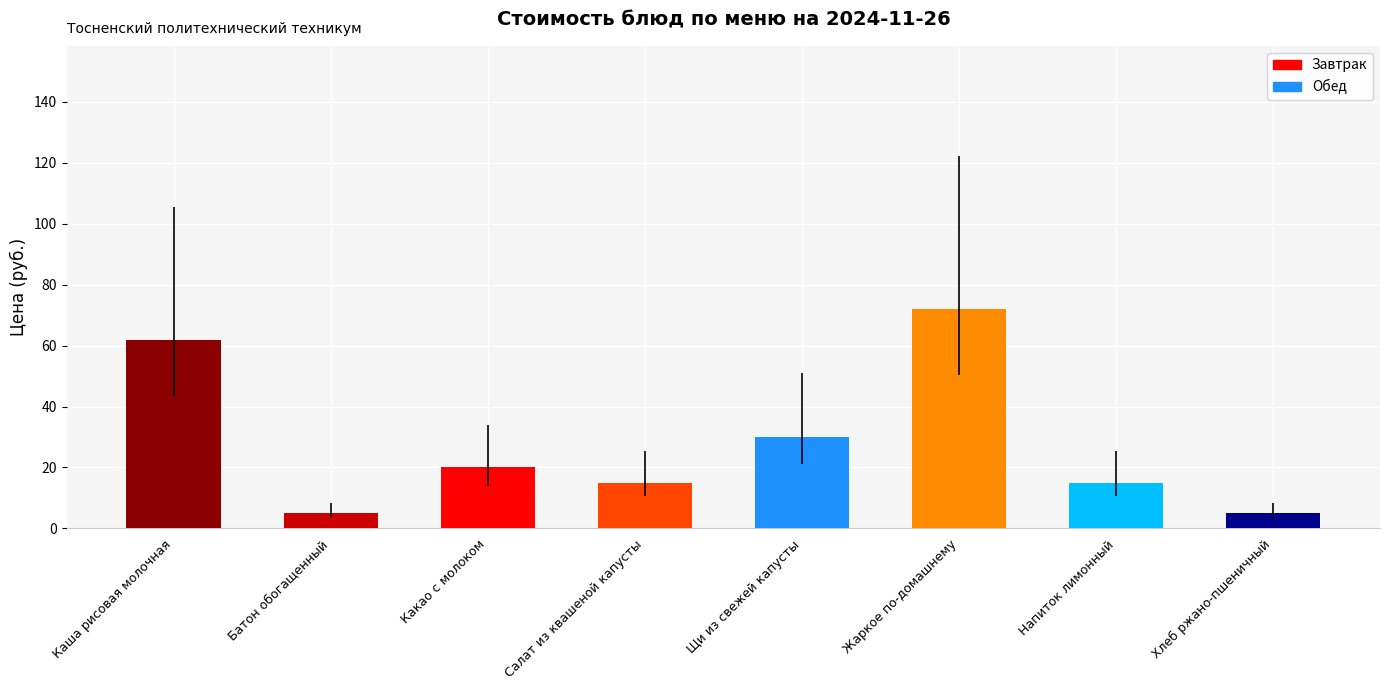

What is the value of the 6th bar from the left?

72